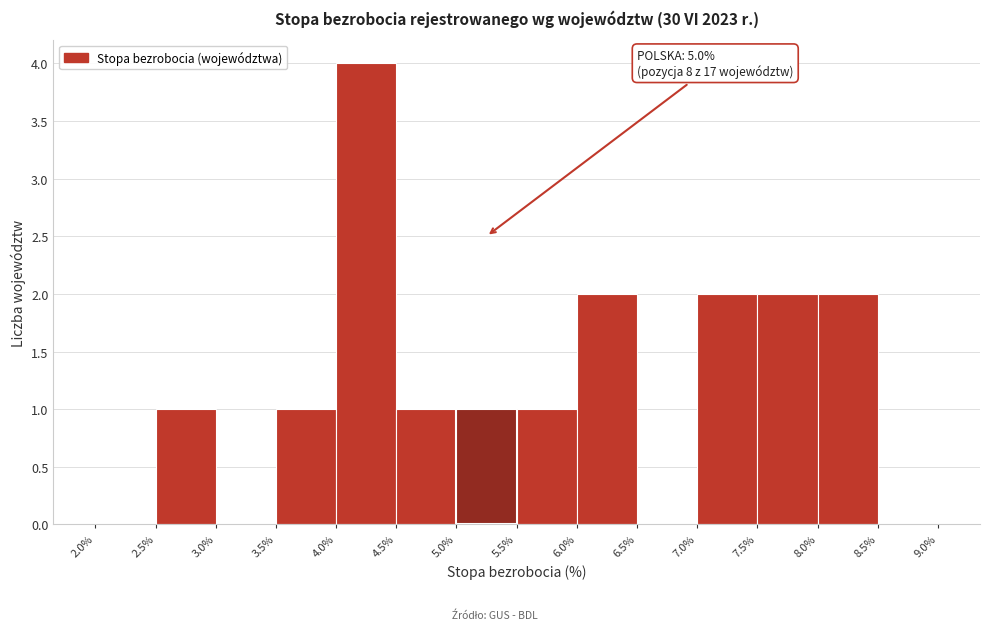

Over which range of the x-axis is the bar tallest?

4.0% to 4.5%